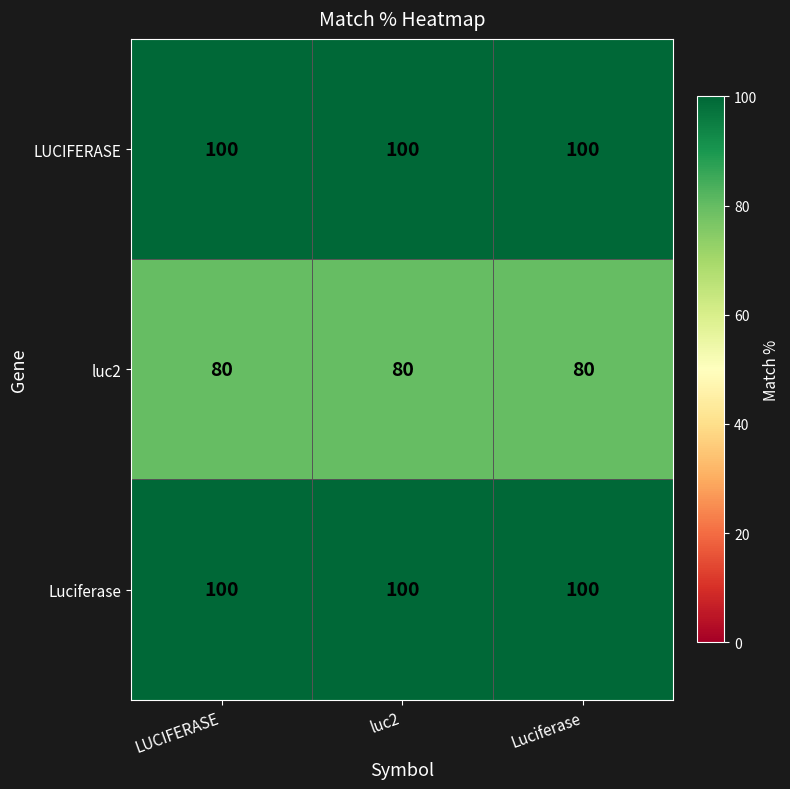

What is the approximate value of luc2 at luc2?

80